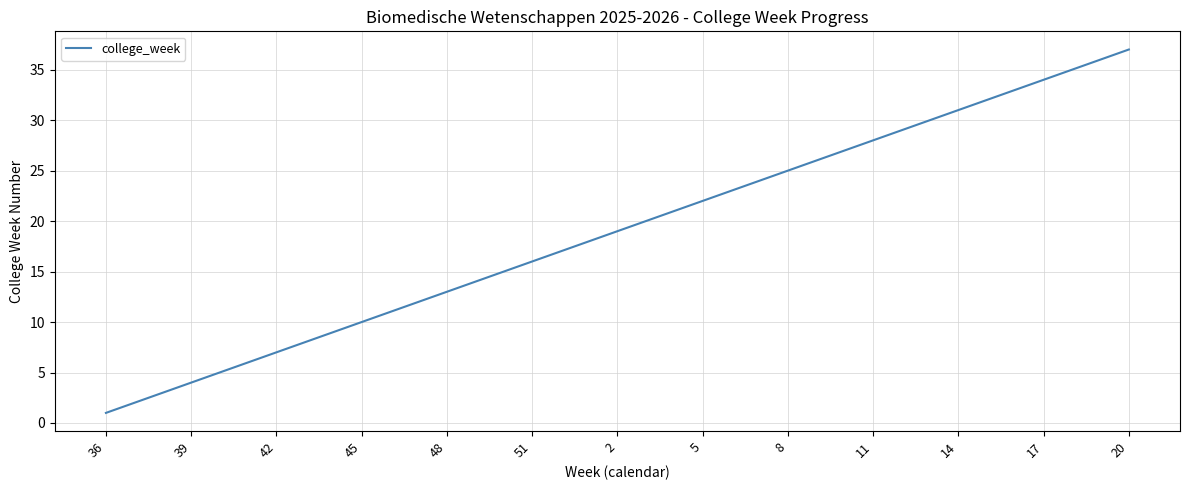

What is the average value?

19